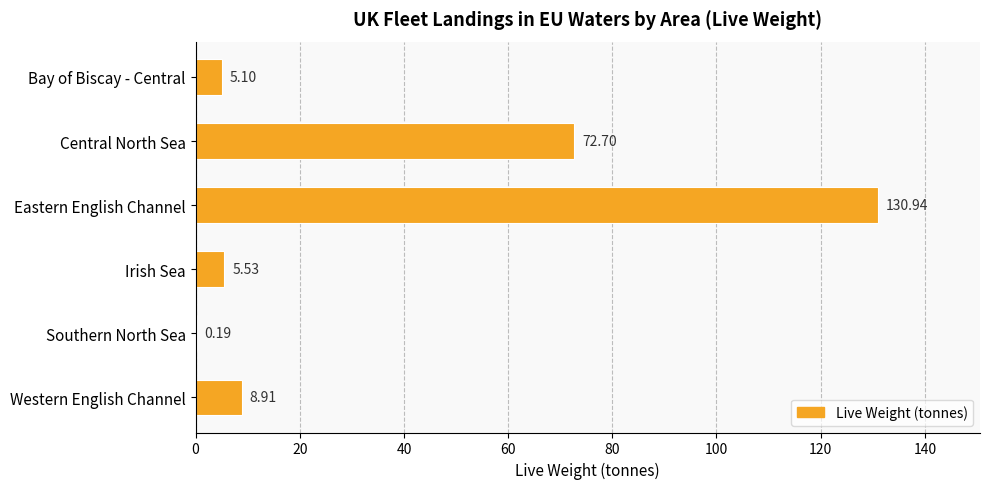

Are the bars horizontal?

Yes